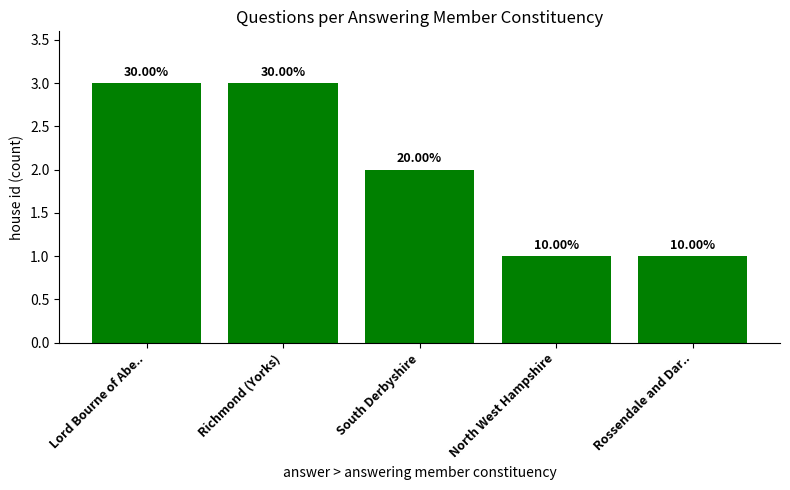

Read the value at North West Hampshire.

1